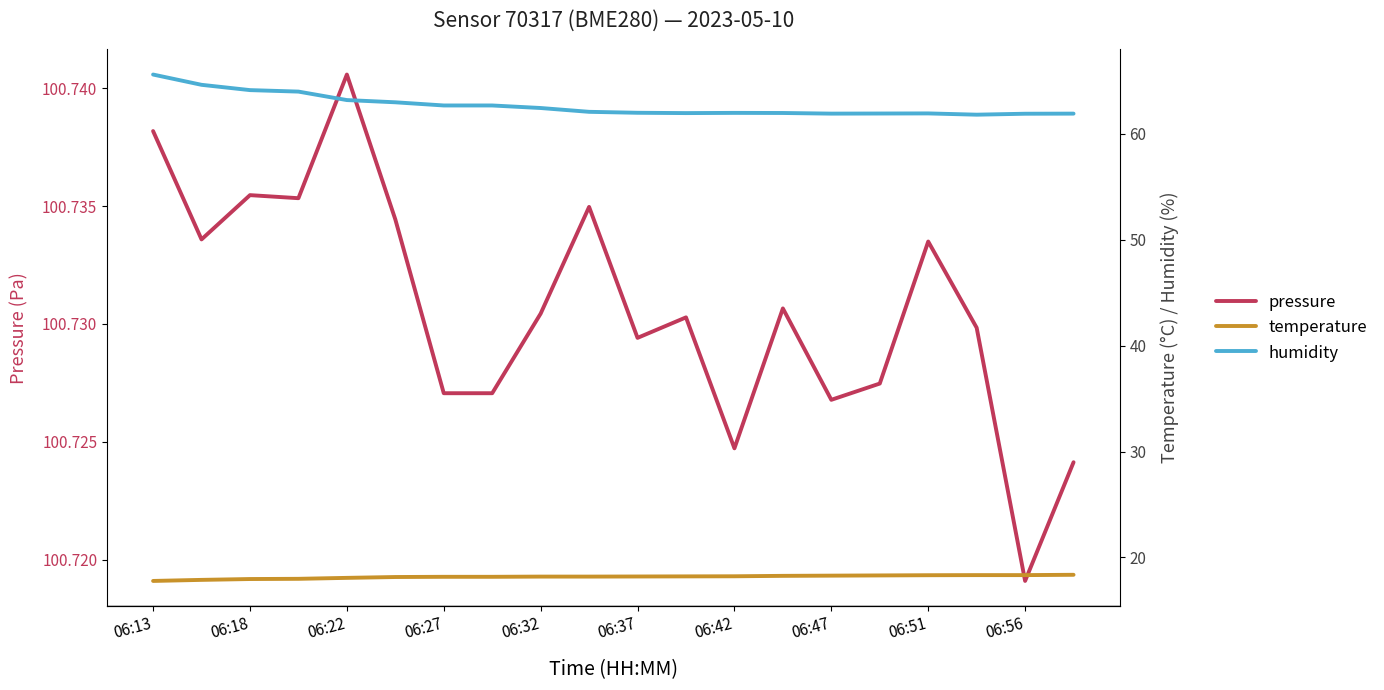

Between 14 and 15, which series saw the biggest shift?

pressure